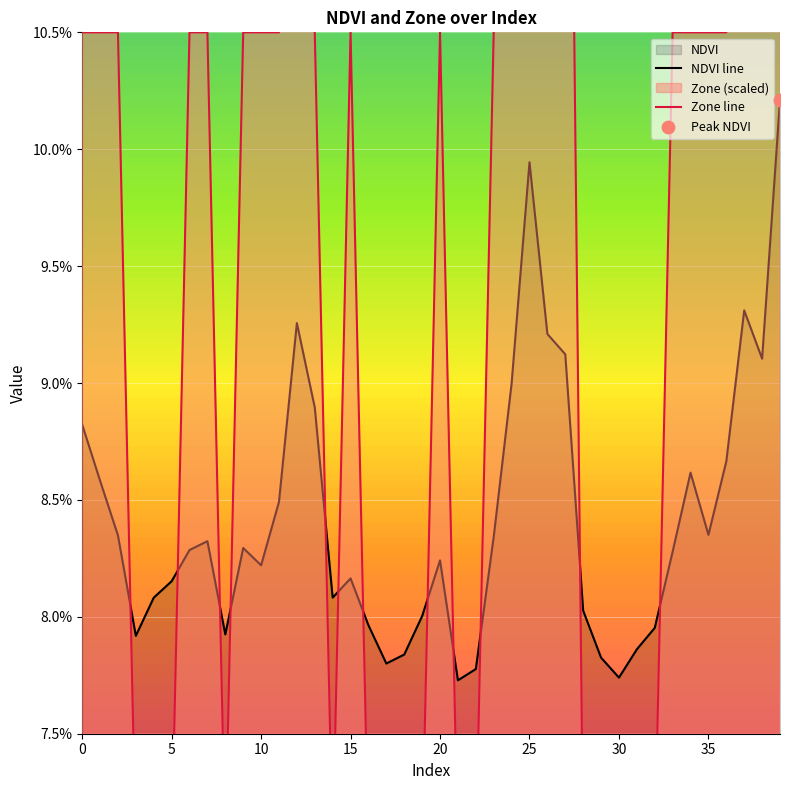

At how many categories does at least one series exceed 0?

40